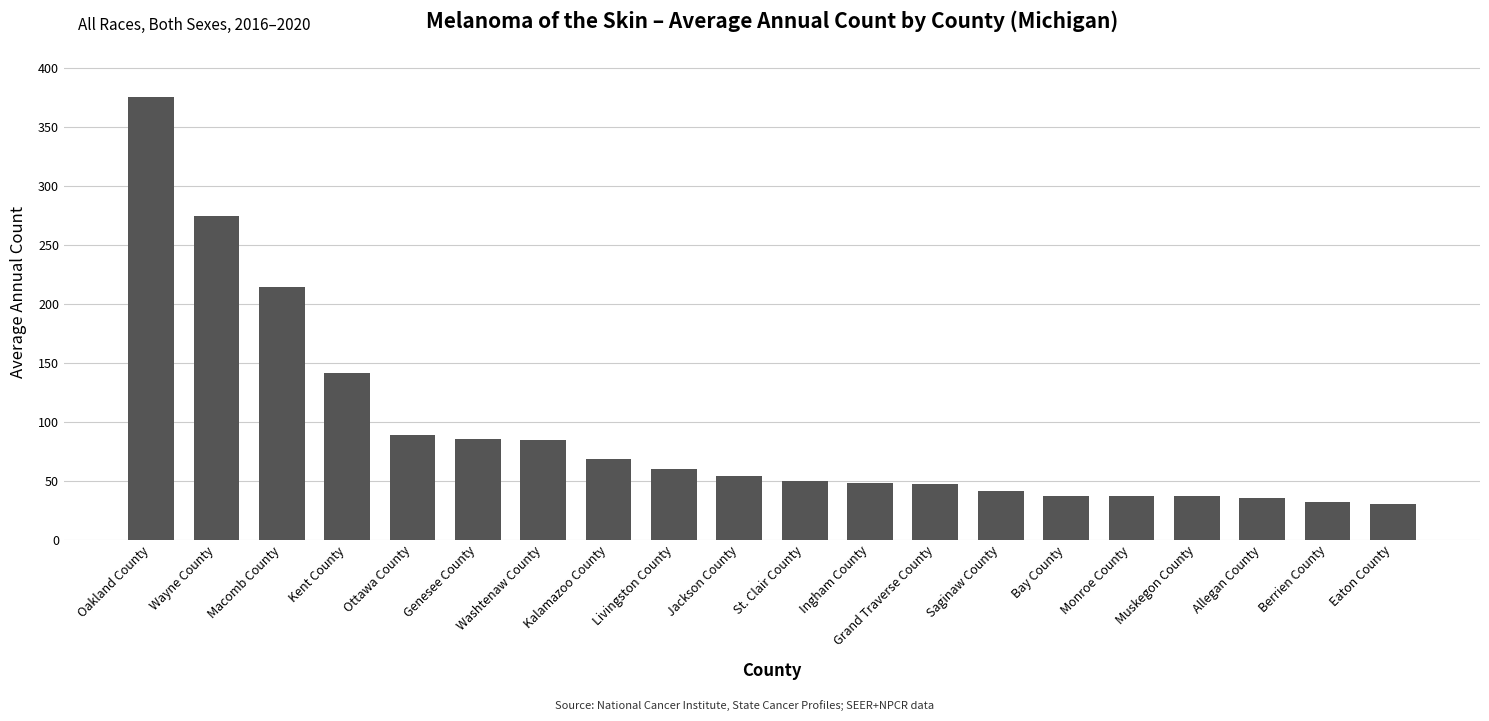

What is the greatest value displayed?

375